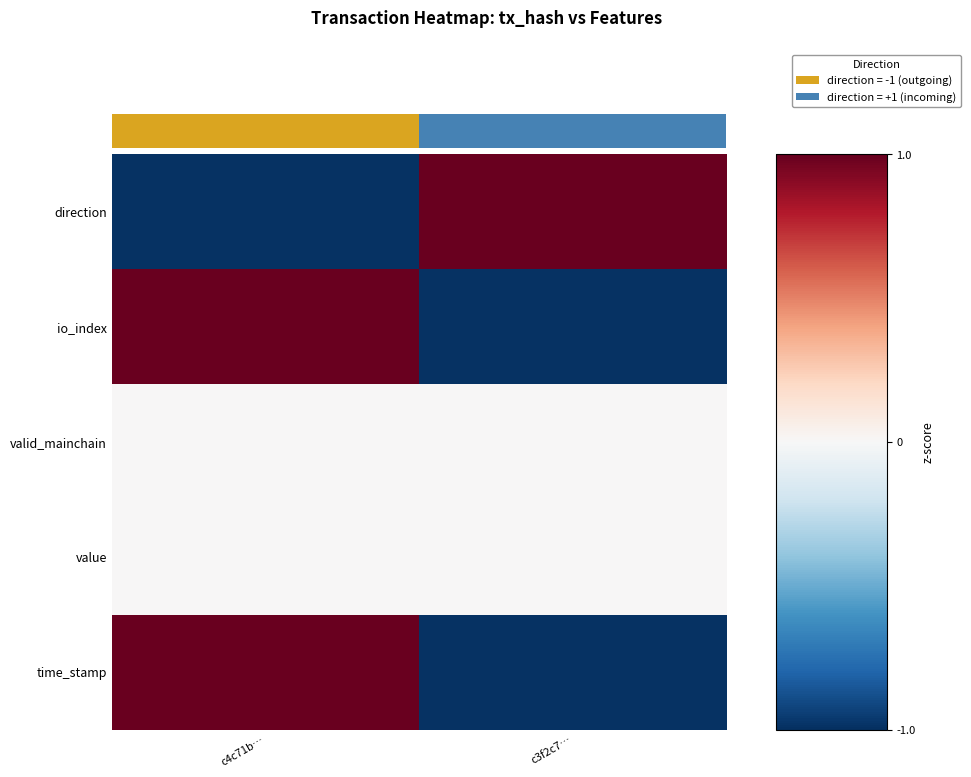

What is the difference between the highest and lowest values at c3f2c7…?

2